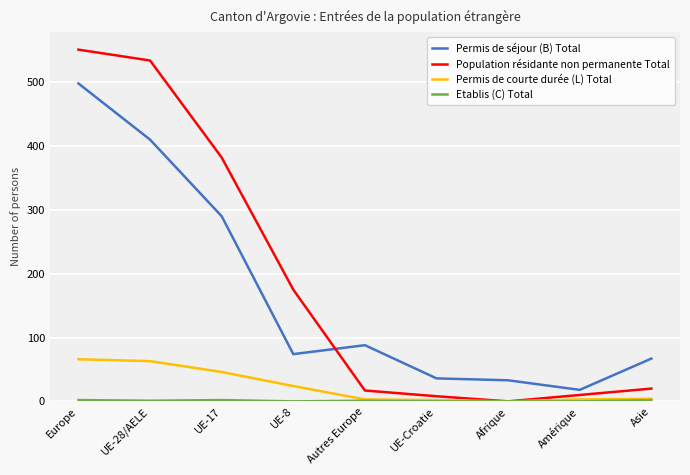

Which series has the largest total across all categories?

Population résidante non permanente Total